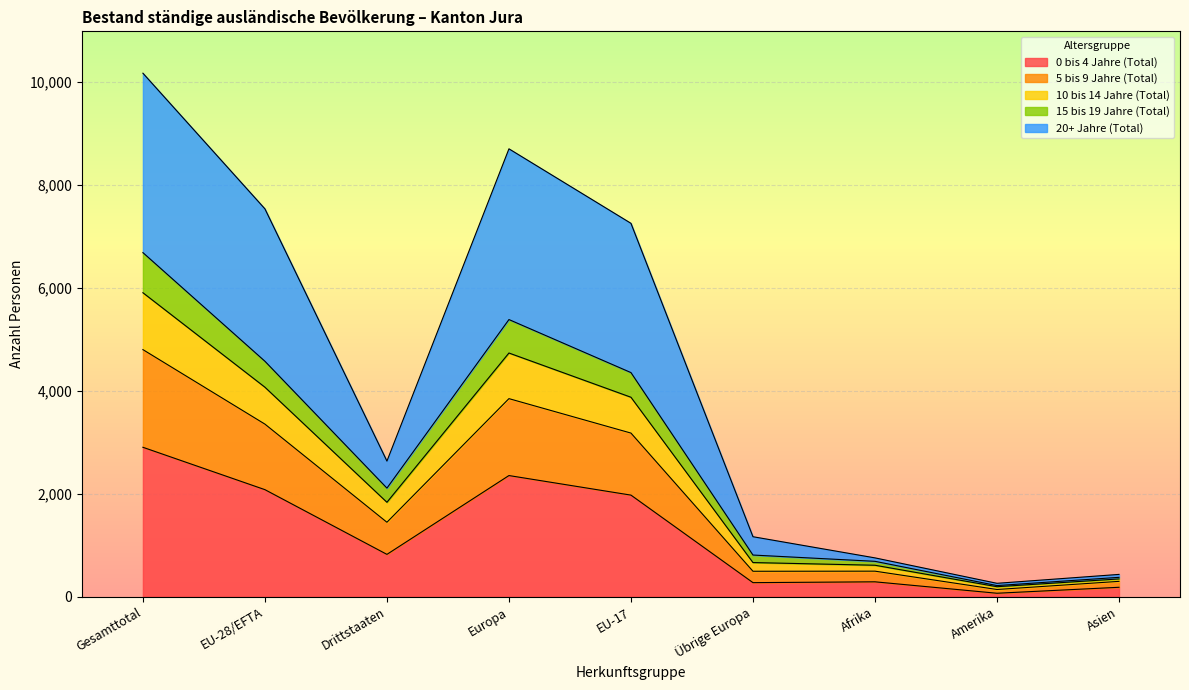

At how many categories does at least one series exceed 8055?

2